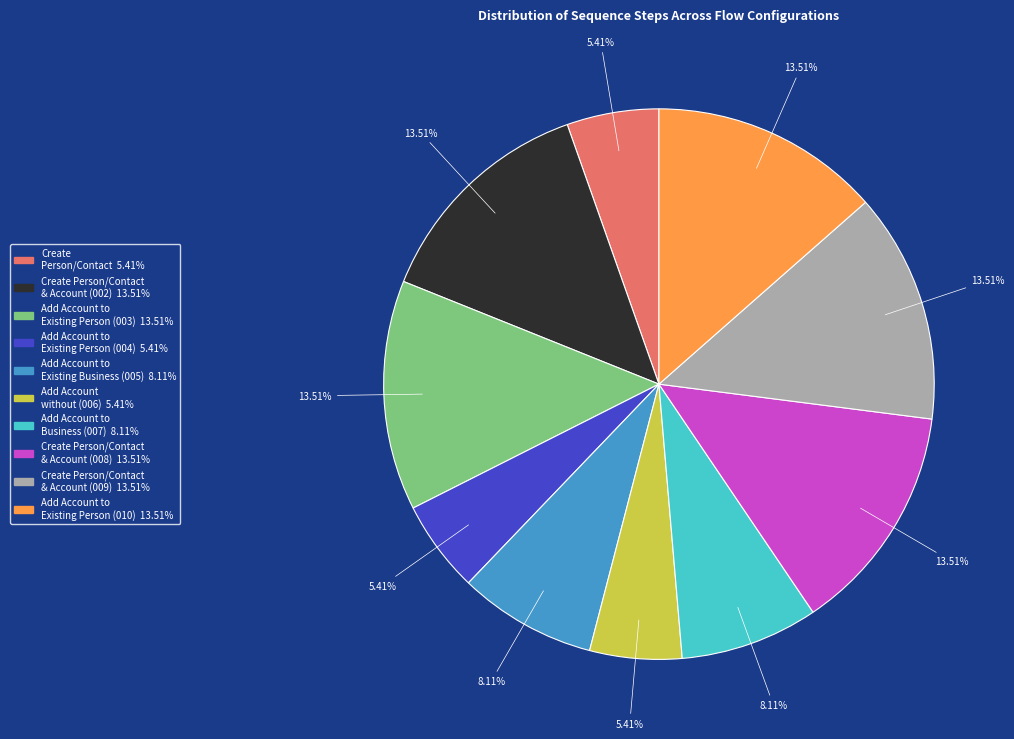

Is there any slice that represents more than half of the pie?

No